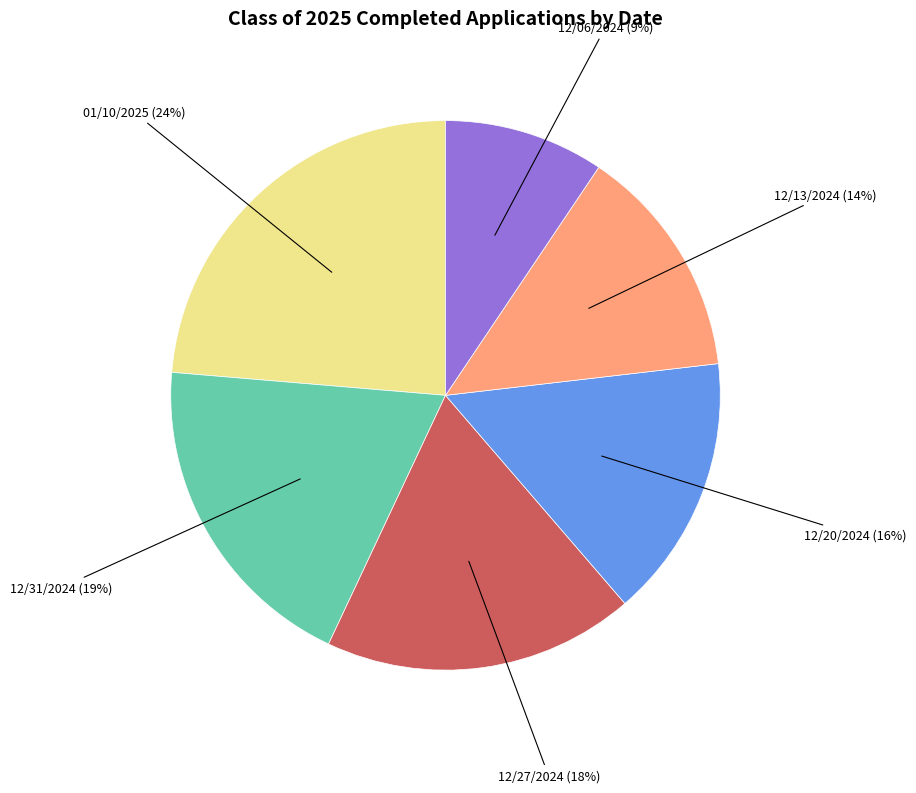

Which has a higher value, 12/06/2024 or 12/31/2024?

12/31/2024